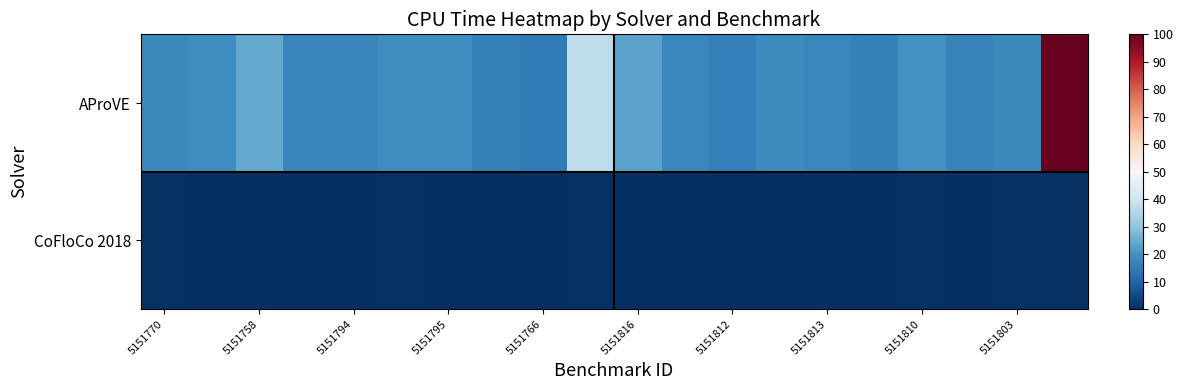

Which label corresponds to the smallest value in the chart?

5151766